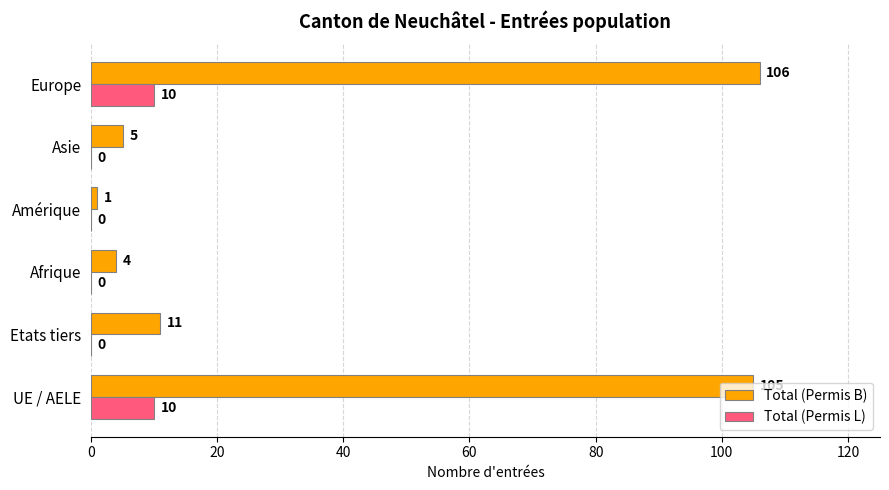

Between UE / AELE and Etats tiers, which series saw the biggest shift?

Total (Permis B)